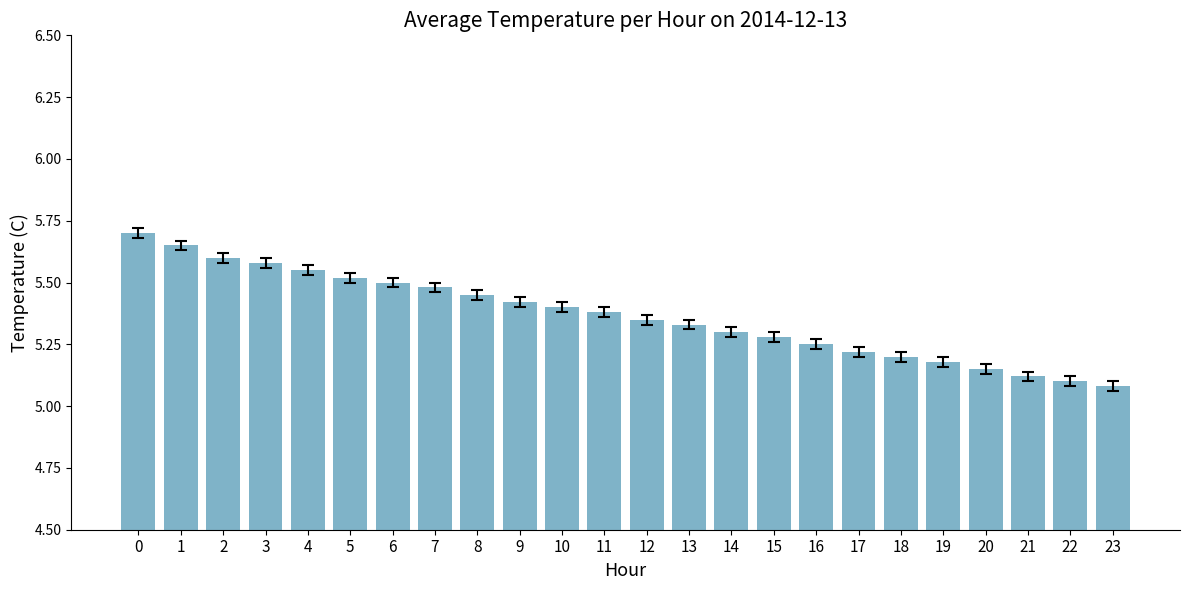

Rank the categories by value from lowest to highest.

23, 22, 21, 20, 19, 18, 17, 16, 15, 14, 13, 12, 11, 10, 9, 8, 7, 6, 5, 4, 3, 2, 1, 0